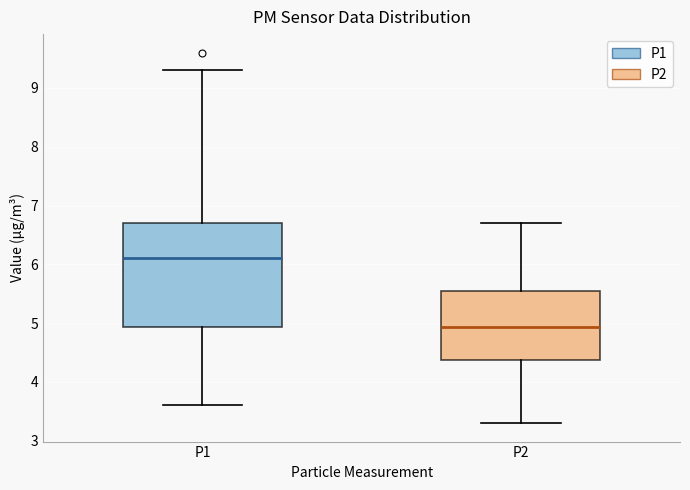

Which box is the tallest, from its lower edge to its upper edge?

P1